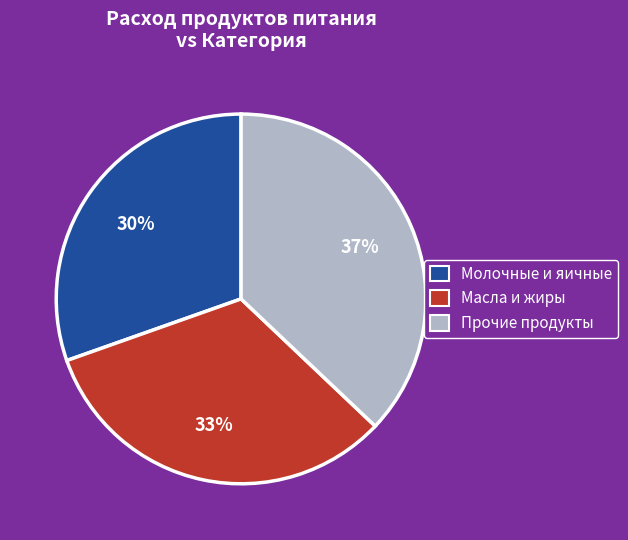

True or false: Молочные и яичные accounts for 30% of the total.

True